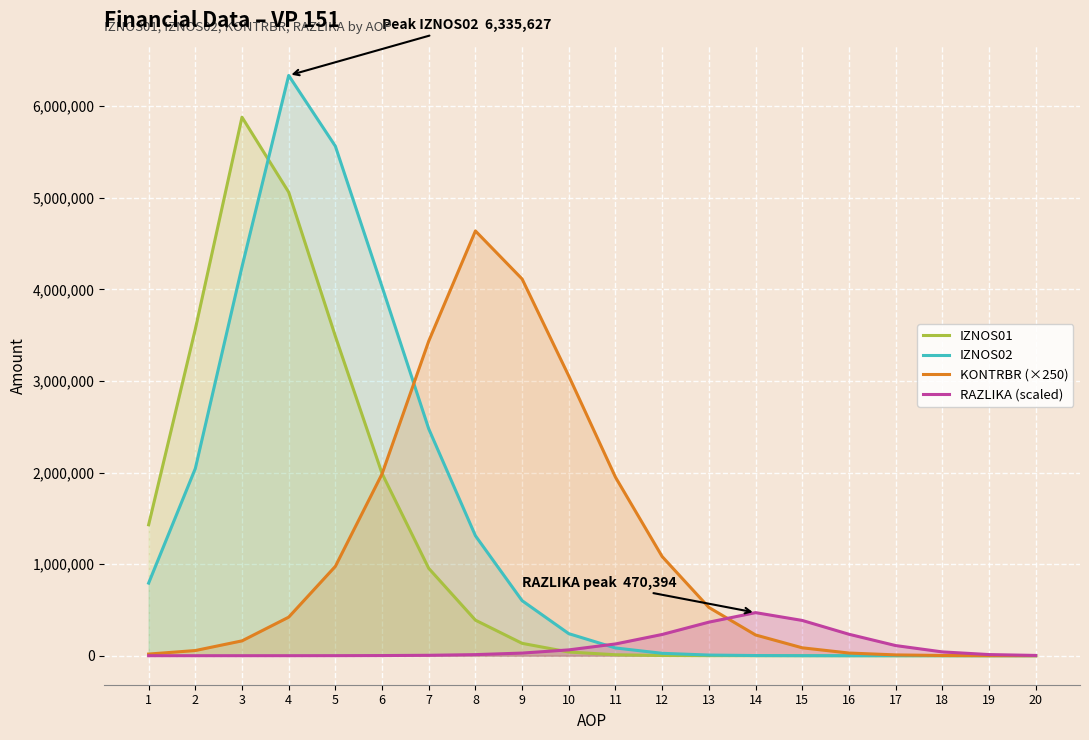

The IZNOS01 series shows 38.1 at 14. True or false?

False